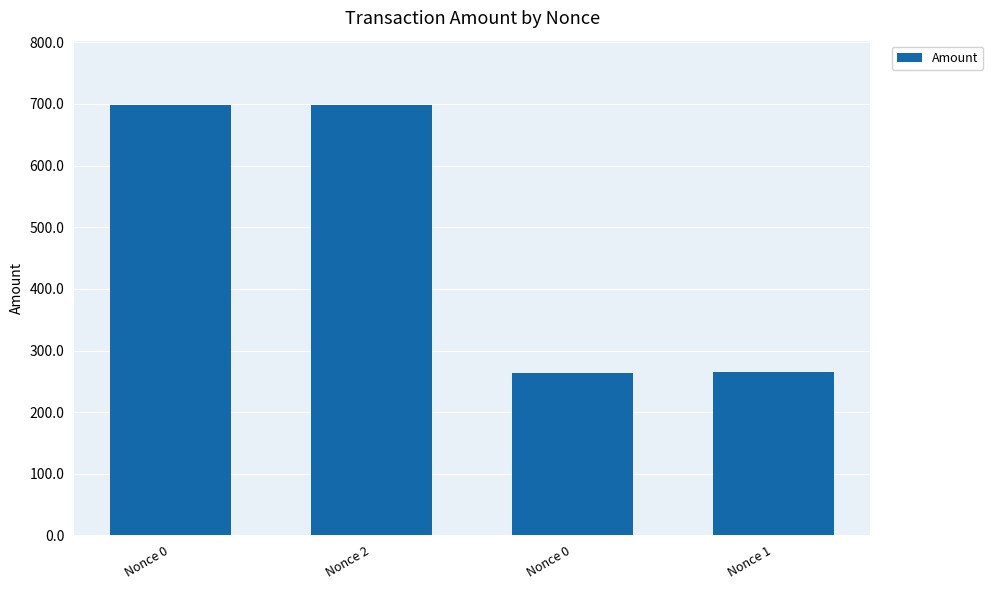

How many data points does each series have?

4